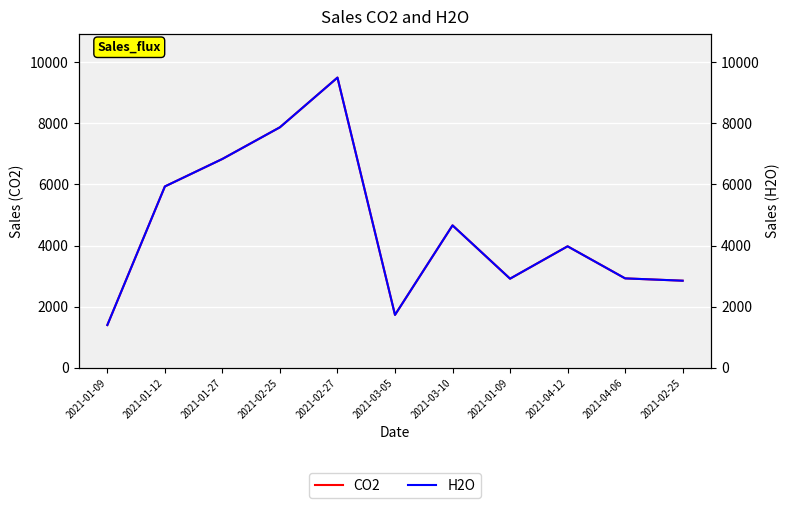

How many interior local valleys does the CO2 series have?

2